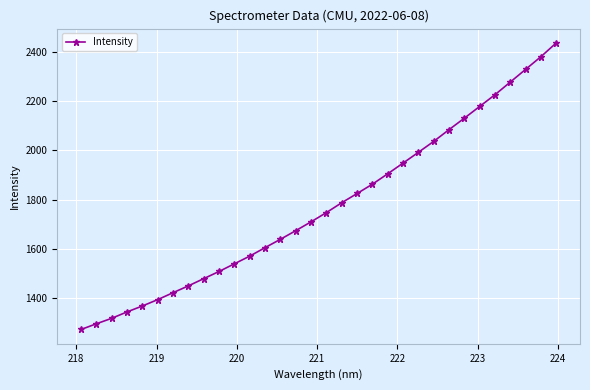

What is the difference between the maximum and minimum values?

1168.9